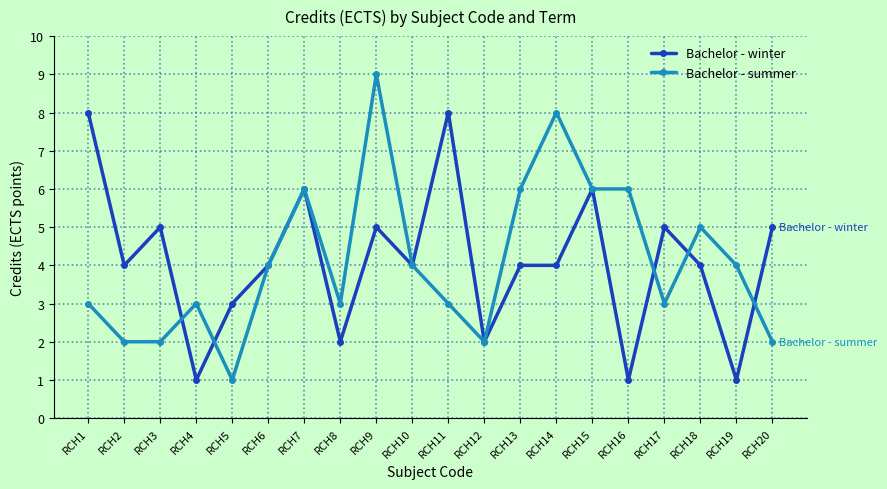

Reading right to left, extract all data points from this chart.

Bachelor - winter: 5	1	4	5	1	6	4	4	2	8	4	5	2	6	4	3	1	5	4	8
Bachelor - summer: 2	4	5	3	6	6	8	6	2	3	4	9	3	6	4	1	3	2	2	3